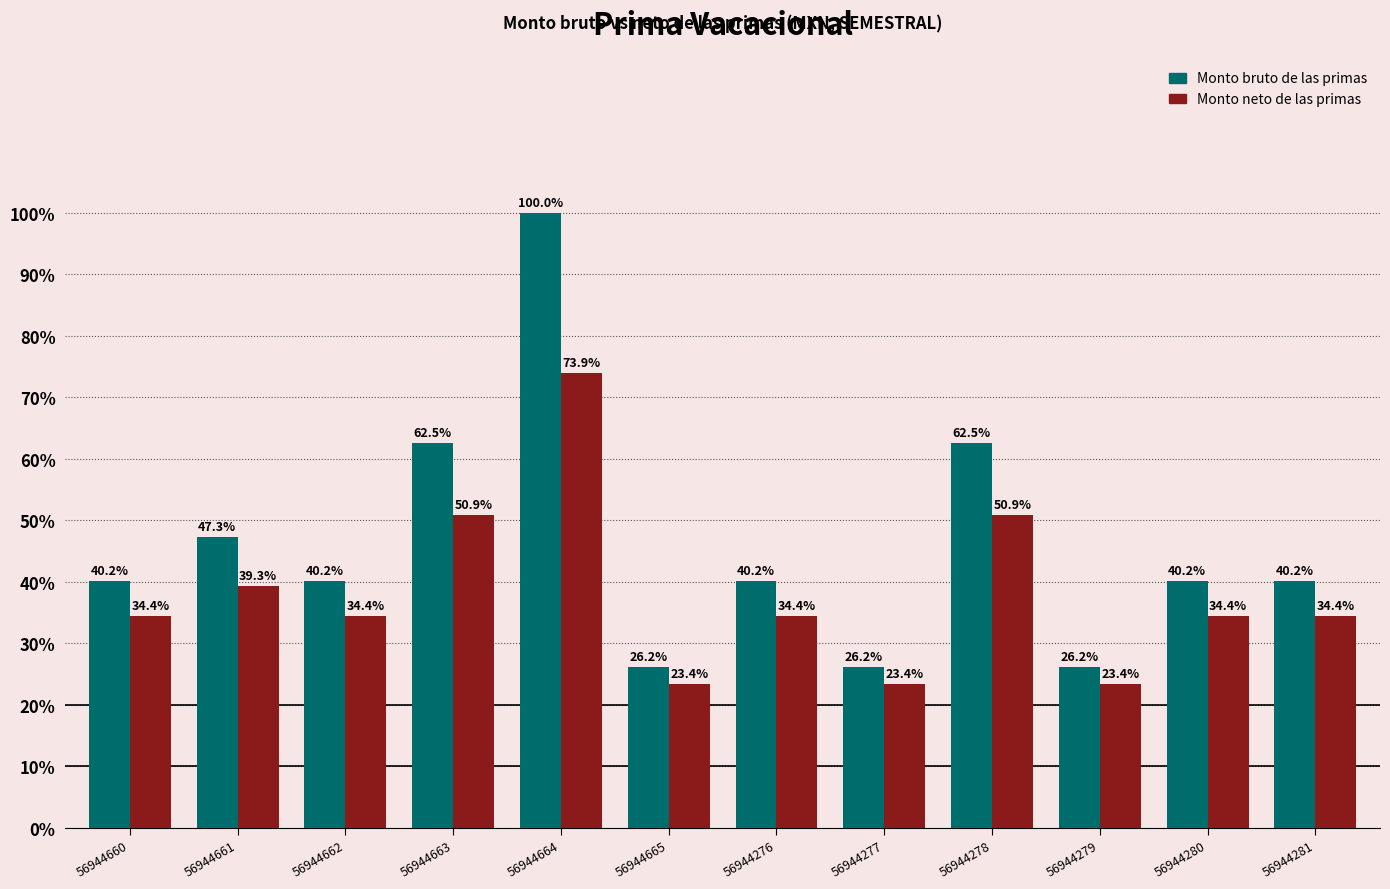

What is the sum of all Monto neto de las primas values?

28392.9